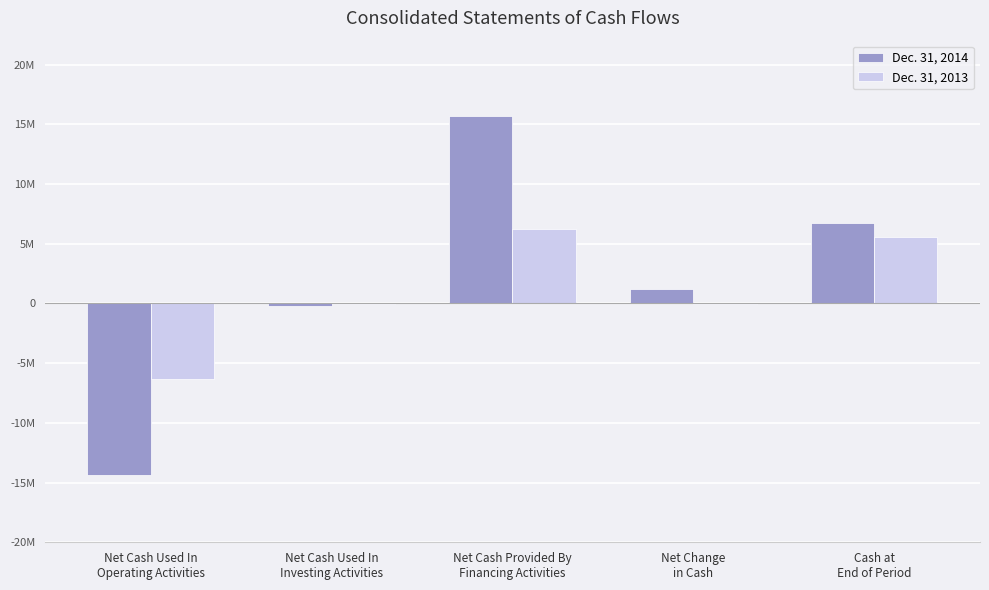

At Net Cash Used In
Investing Activities, list the series in order from smallest to largest.

Dec. 31, 2014, Dec. 31, 2013